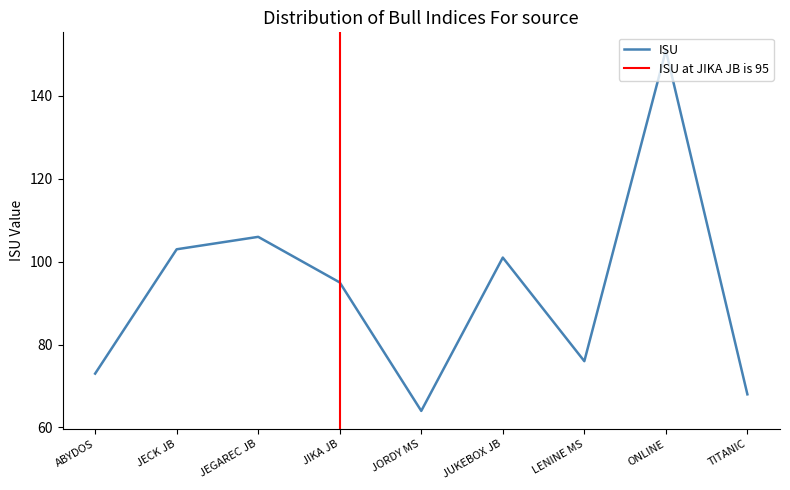

What is the highest value of the ISU series?

151